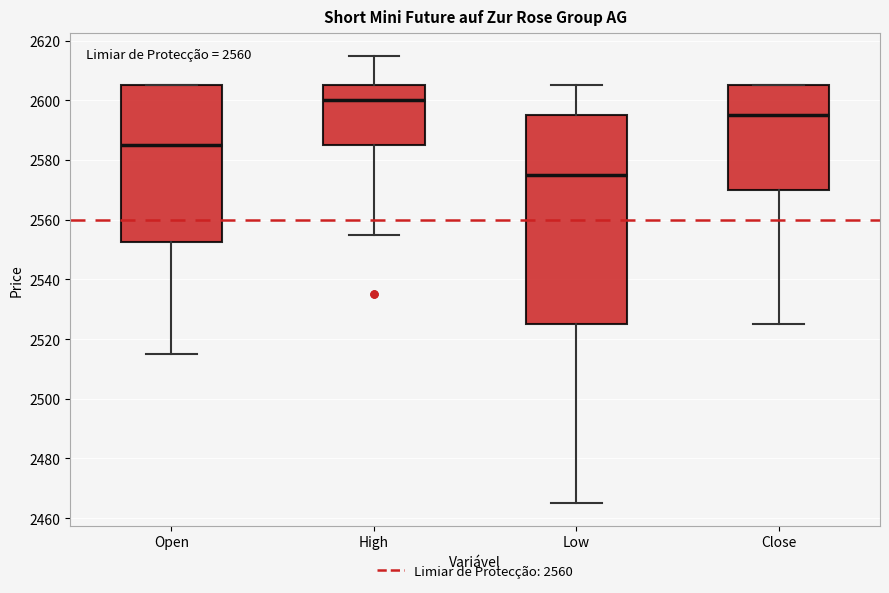

Where is the lower edge of the box for Close on the y-axis? The values are not printed on the chart, so give them approximately, as read against the axis.

2570